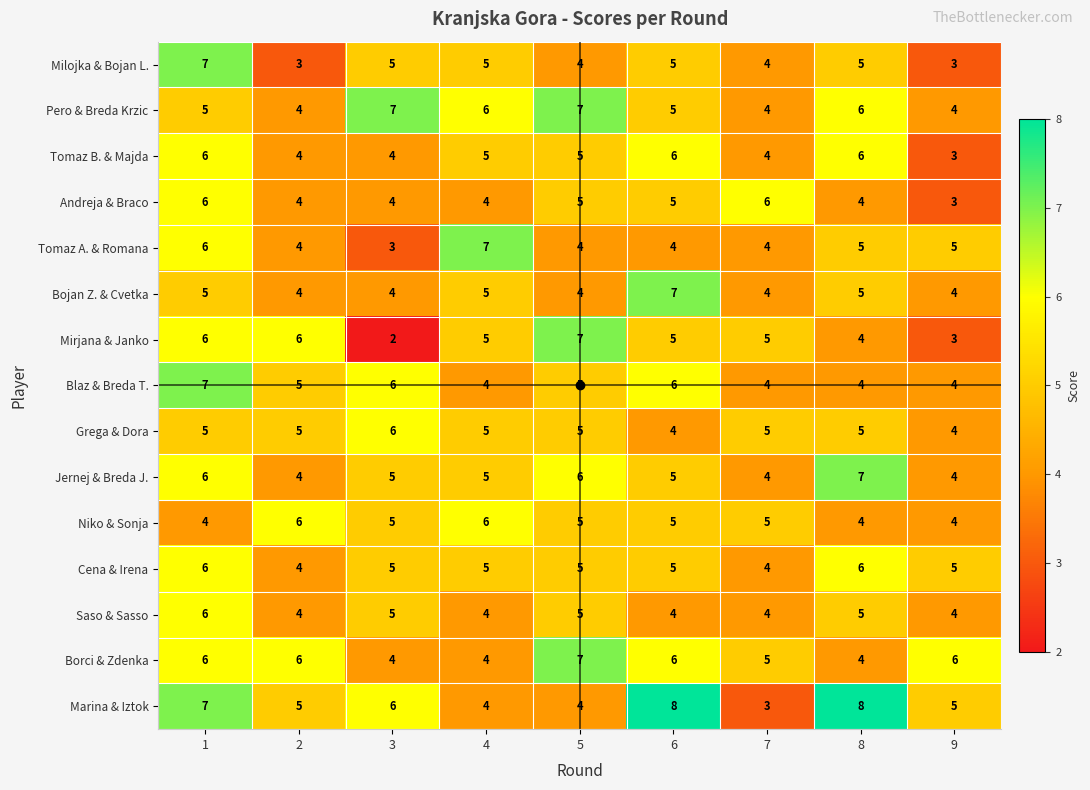

Which series changed the most between 5 and 6?

Marina & Iztok